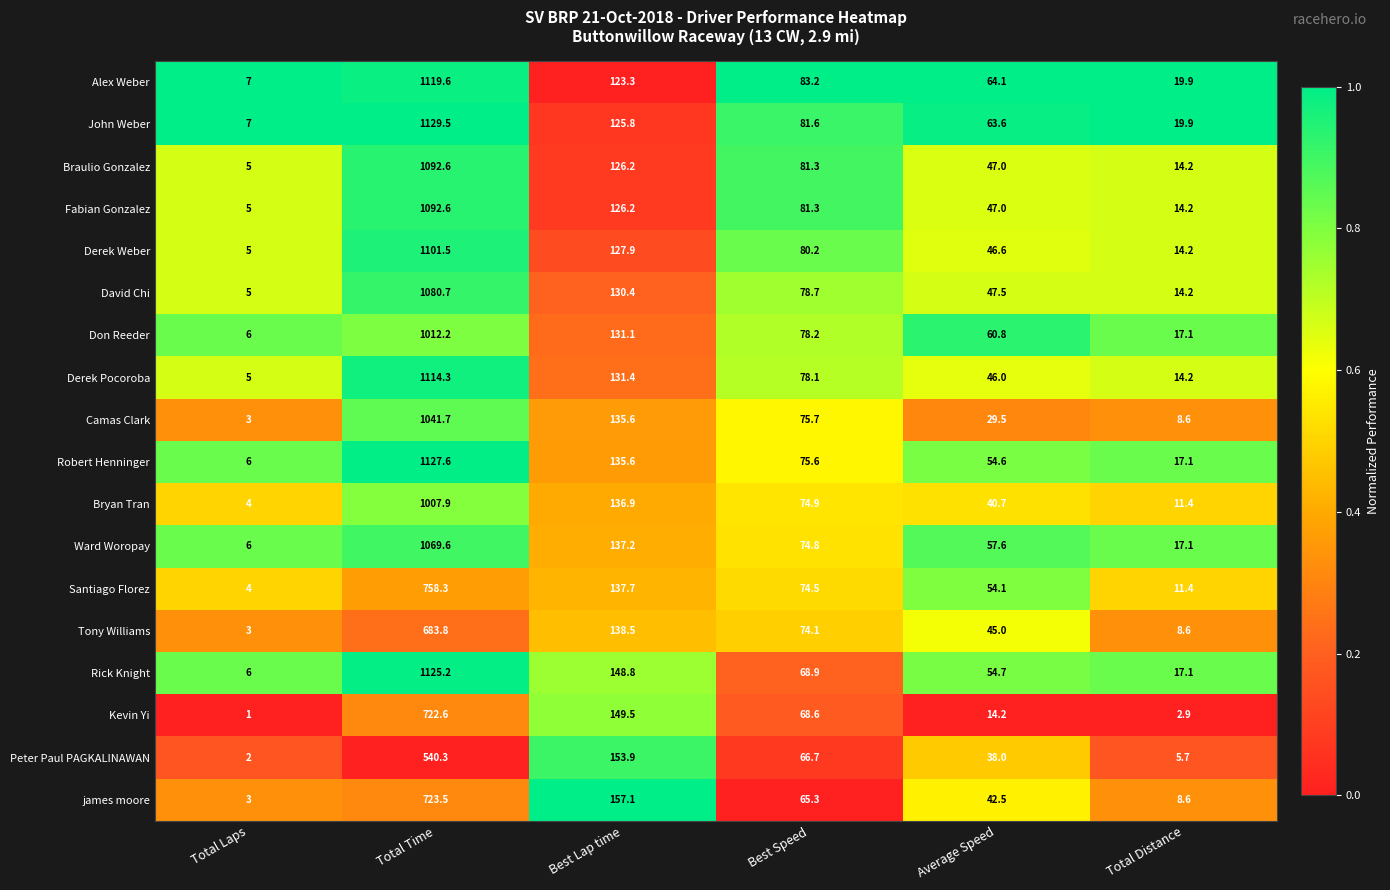

What is the spread (max minus min) of values at Best Lap time?

33.8